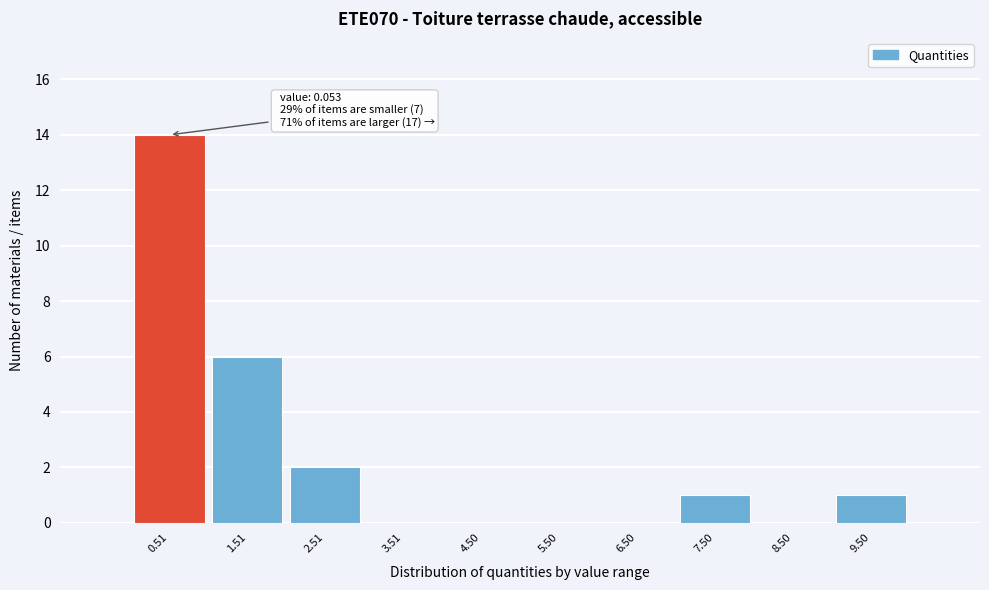

Over which range of the x-axis is the bar tallest?

0 to 1